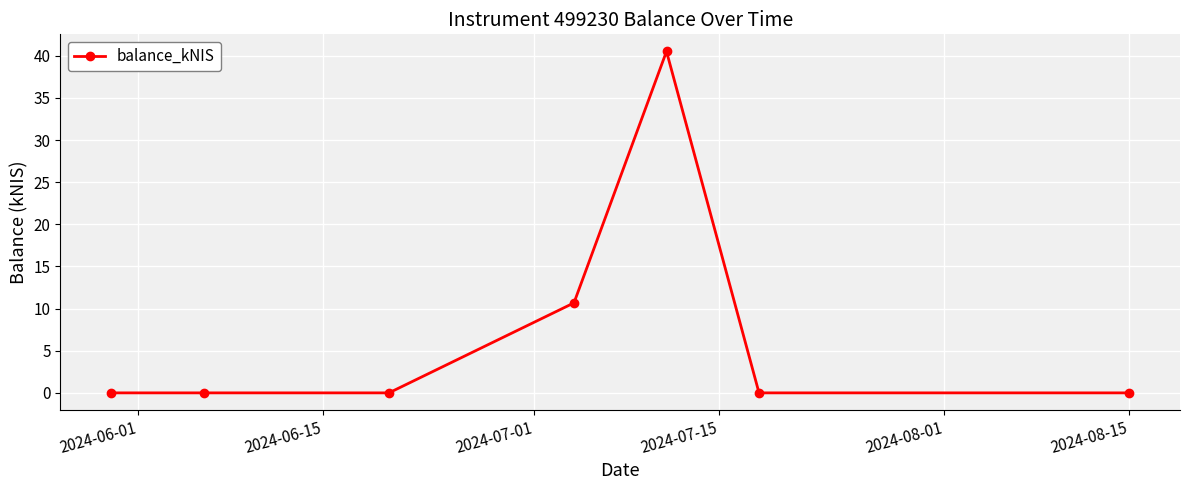

What is the value of the 4th point from the left?

10.7